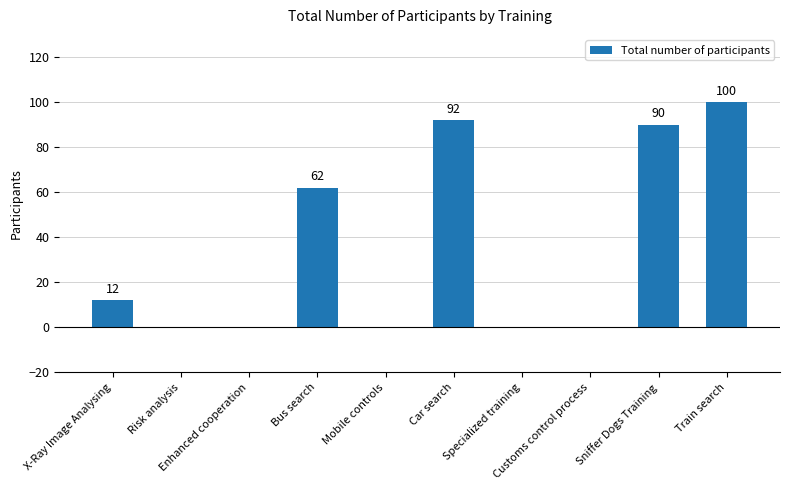

What is the maximum value shown in the chart?

100